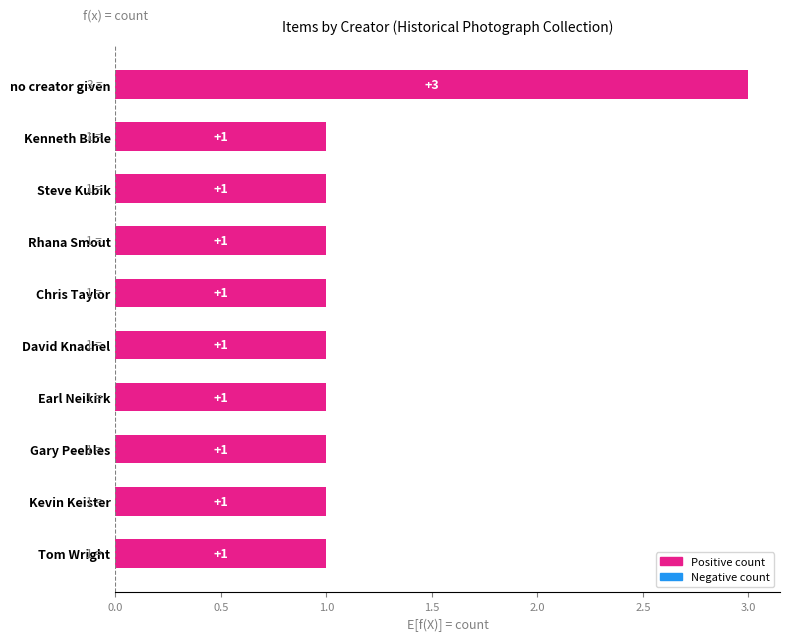

Is it true that the value at Chris Taylor is 0?

False